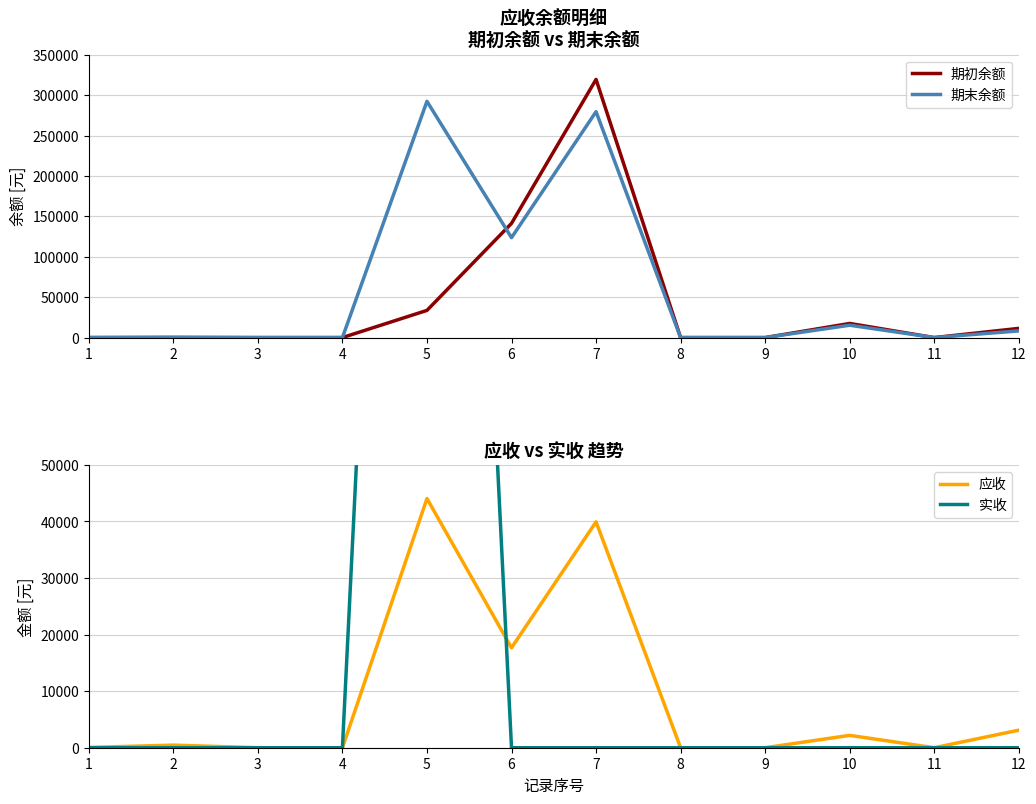

Rank the series by their average value, from highest to lowest.

期末余额, 期初余额, 实收, 应收